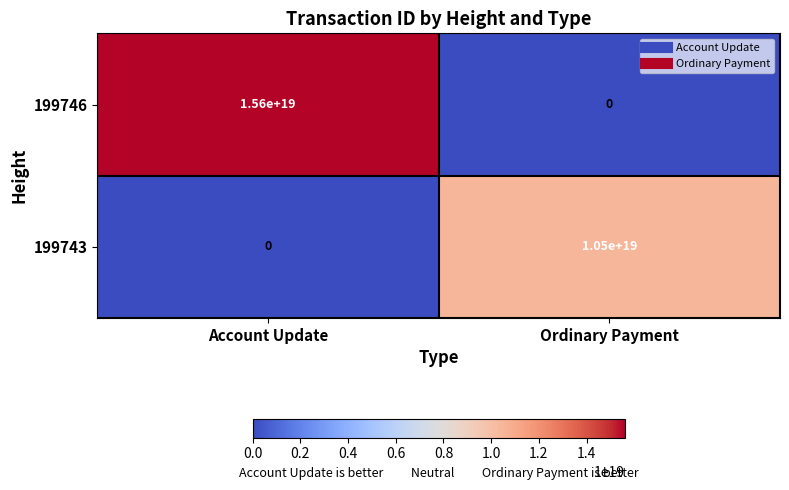

Which series has the largest total across all categories?

199746